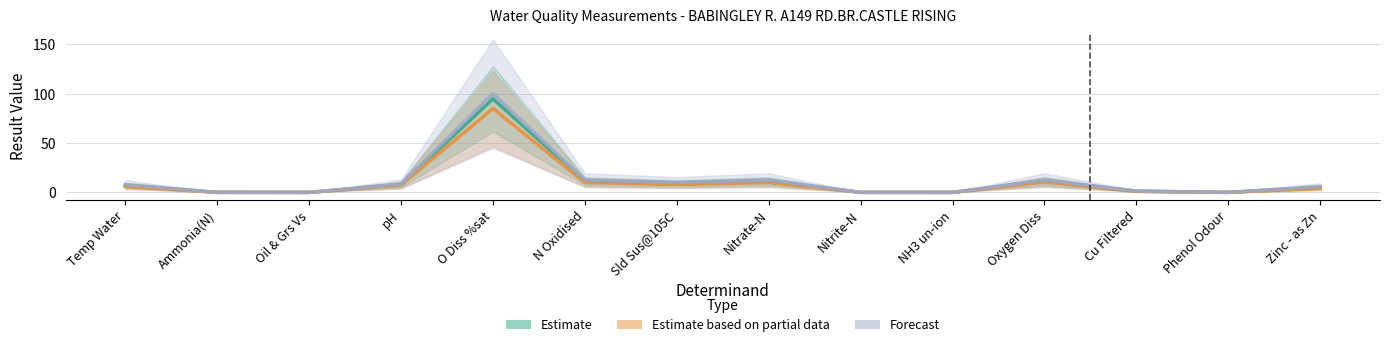

What value does the Estimate series have at Oxygen Diss?

11.5